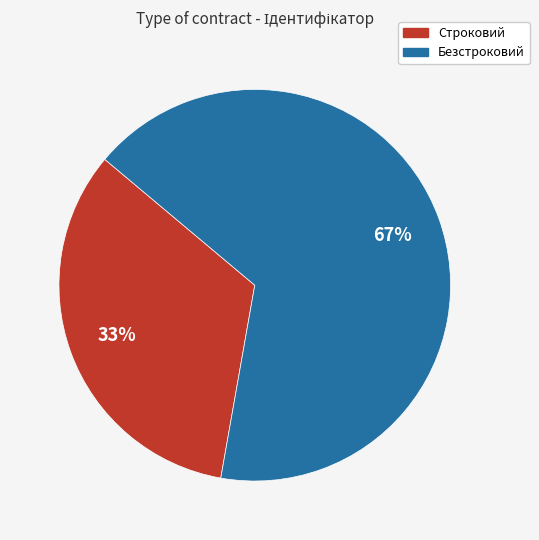

The Строковий slice represents 43% of the pie. True or false?

False